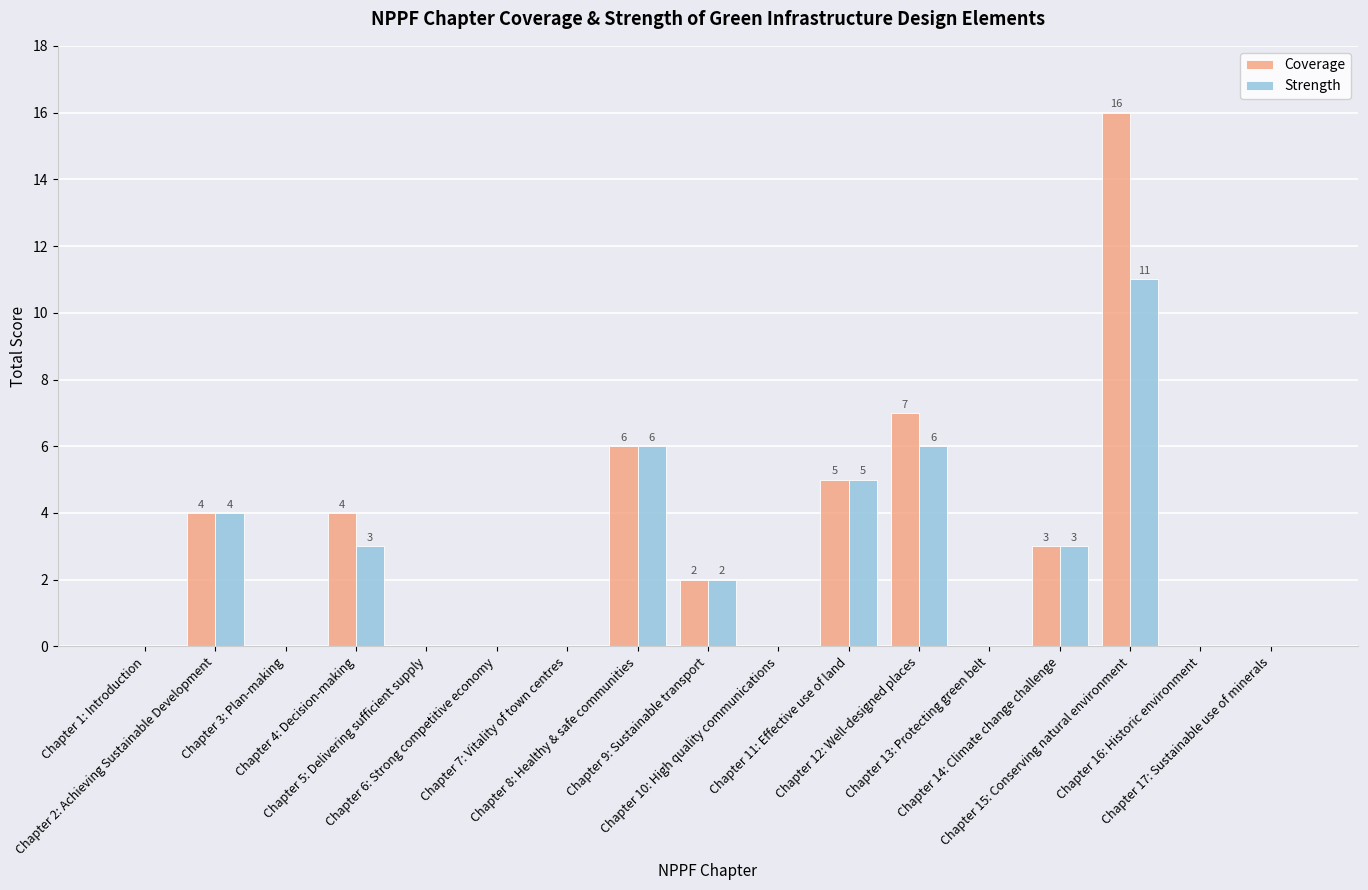

What is the difference between the Strength values at Chapter 12: Well-designed places and Chapter 5: Delivering sufficient supply?

6